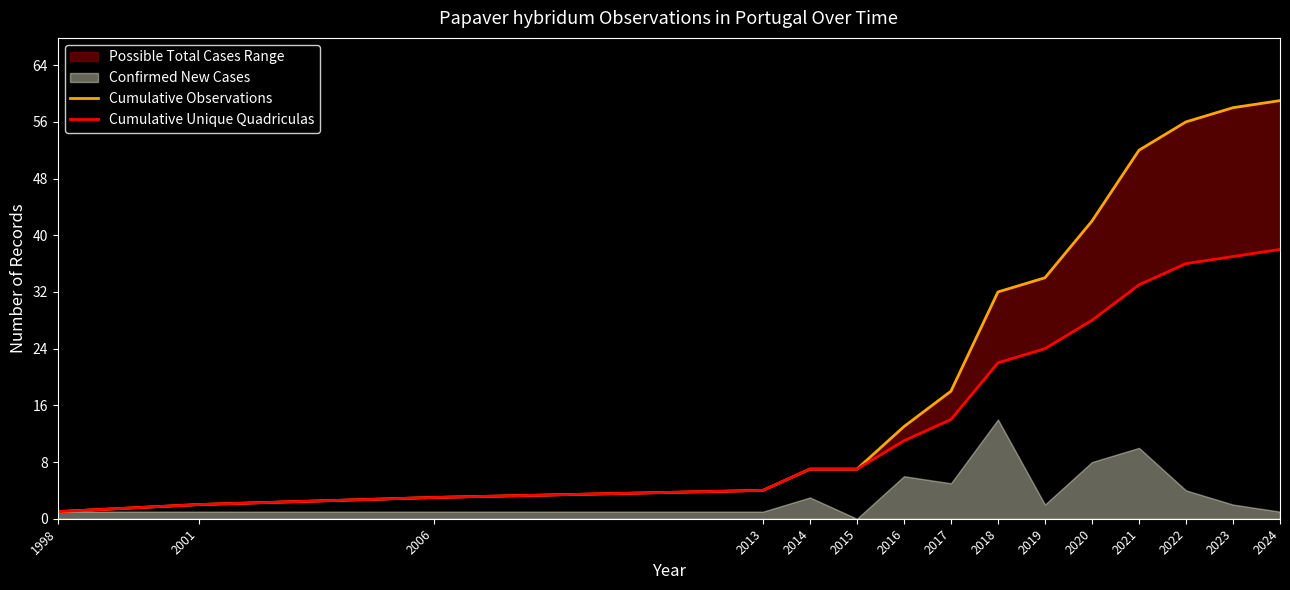

At how many categories does at least one series exceed 7?

9